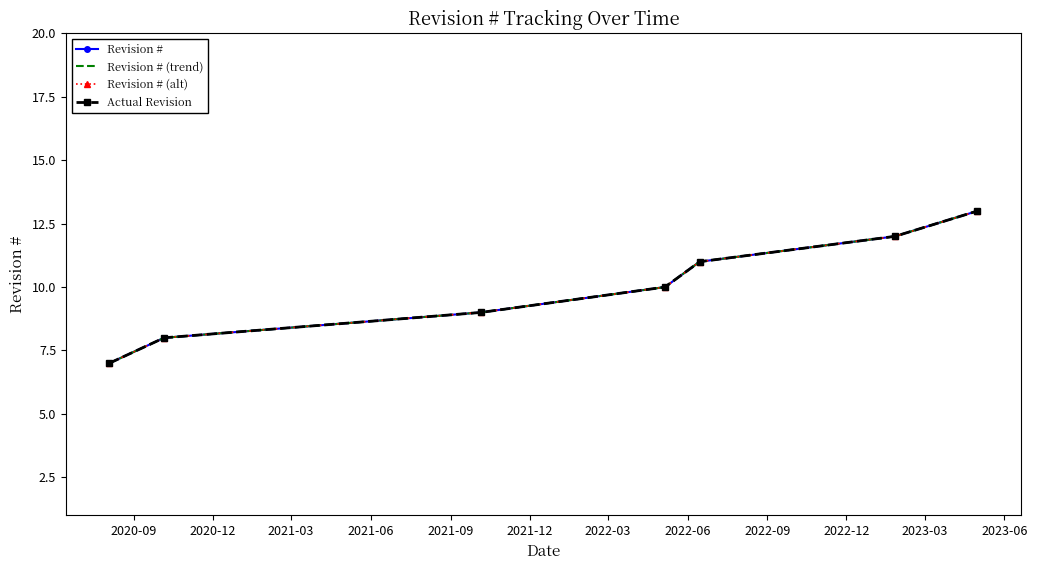

Count the number of categories in the chart.

7